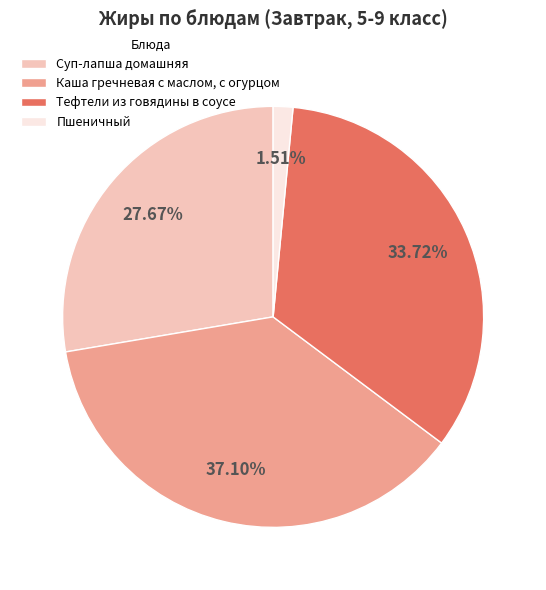

What is the smallest slice in the pie chart?

Пшеничный